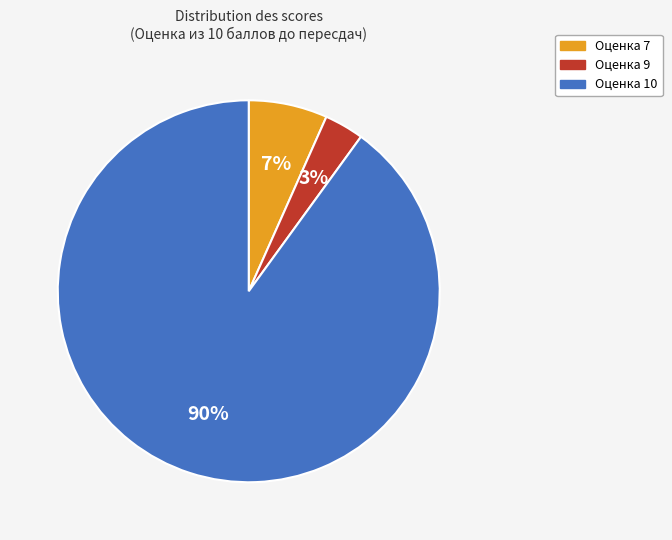

To the nearest percent, what is the difference between the largest and smallest slice percentages?

87%